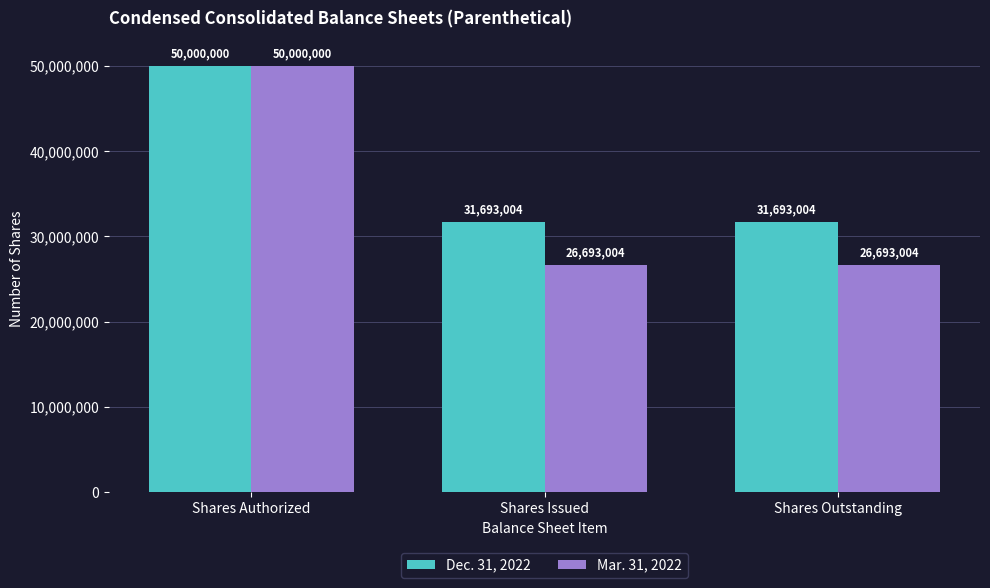

Between Shares Authorized and Shares Outstanding, which series saw the biggest shift?

Mar. 31, 2022